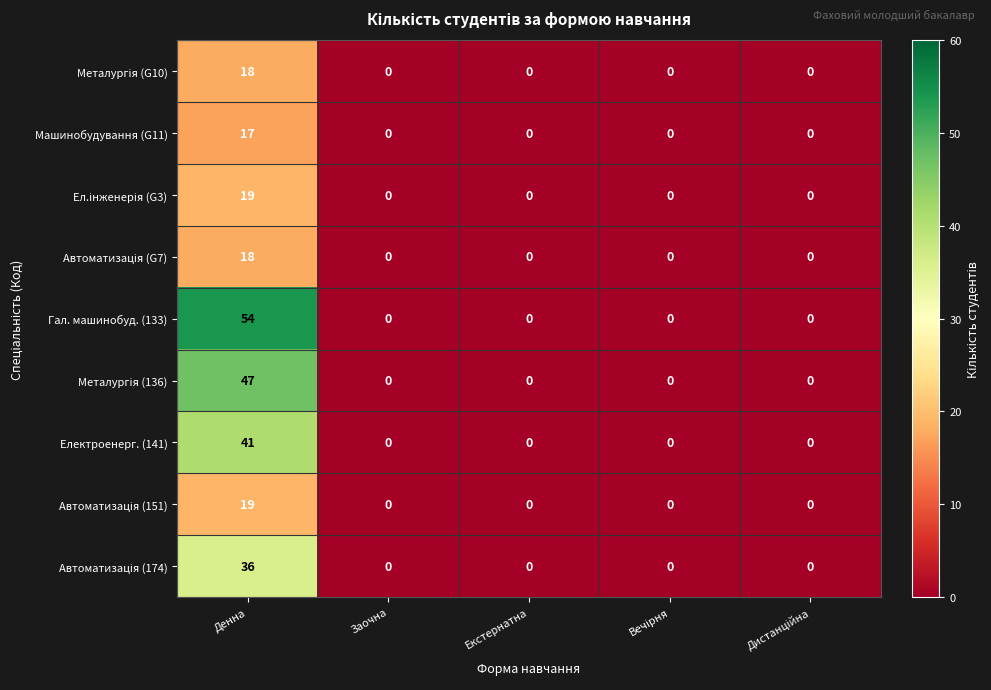

Which category has the highest value in the Гал. машинобуд. (133) series?

Денна